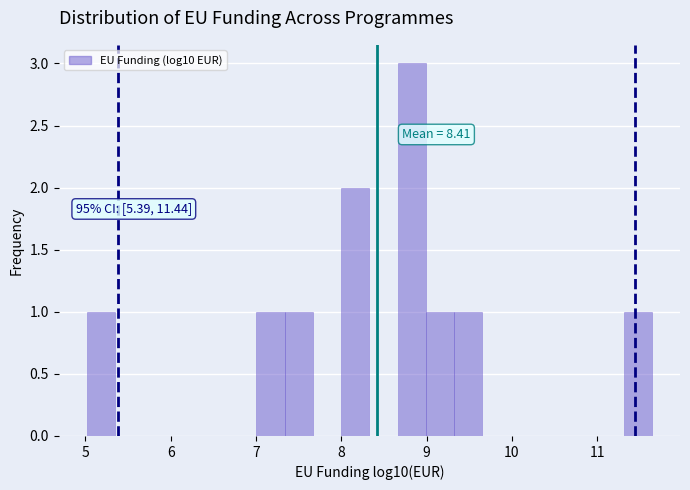

Around what value on the x-axis is the tallest bar? Give the approximate position of its centre, as read against the axis.

8.8